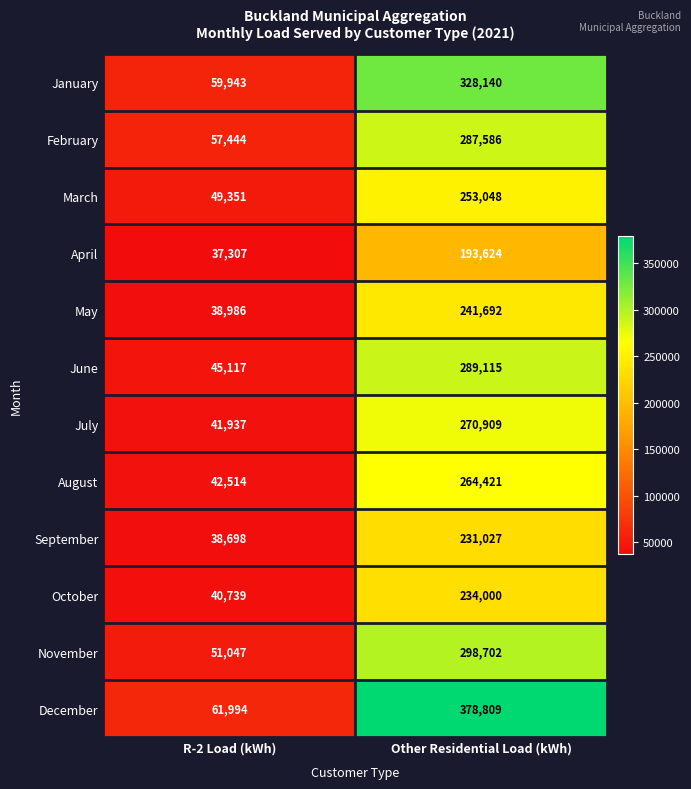

Reading left to right, list all the values displayed in this chart.

January: R-2 Load (kWh)=59943	Other Residential Load (kWh)=328140
February: R-2 Load (kWh)=57444	Other Residential Load (kWh)=287586
March: R-2 Load (kWh)=49351	Other Residential Load (kWh)=253048
April: R-2 Load (kWh)=37307	Other Residential Load (kWh)=193624
May: R-2 Load (kWh)=38986	Other Residential Load (kWh)=241692
June: R-2 Load (kWh)=45117	Other Residential Load (kWh)=289115
July: R-2 Load (kWh)=41937	Other Residential Load (kWh)=270909
August: R-2 Load (kWh)=42514	Other Residential Load (kWh)=264421
September: R-2 Load (kWh)=38698	Other Residential Load (kWh)=231027
October: R-2 Load (kWh)=40739	Other Residential Load (kWh)=234000
November: R-2 Load (kWh)=51047	Other Residential Load (kWh)=298702
December: R-2 Load (kWh)=61994	Other Residential Load (kWh)=378809